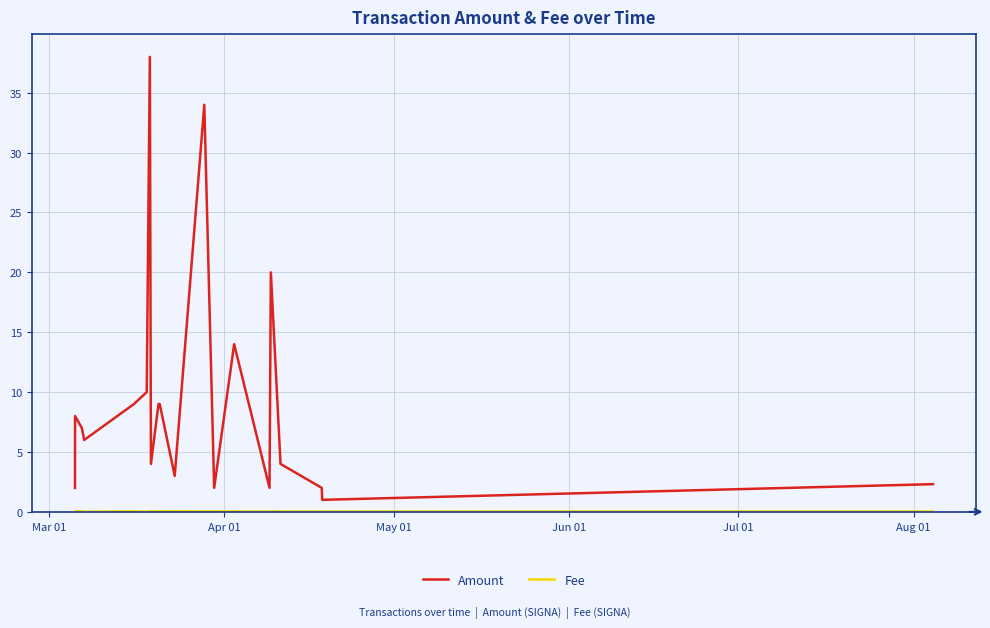

What is the difference between the maximum and minimum values in the Amount series?

37.0